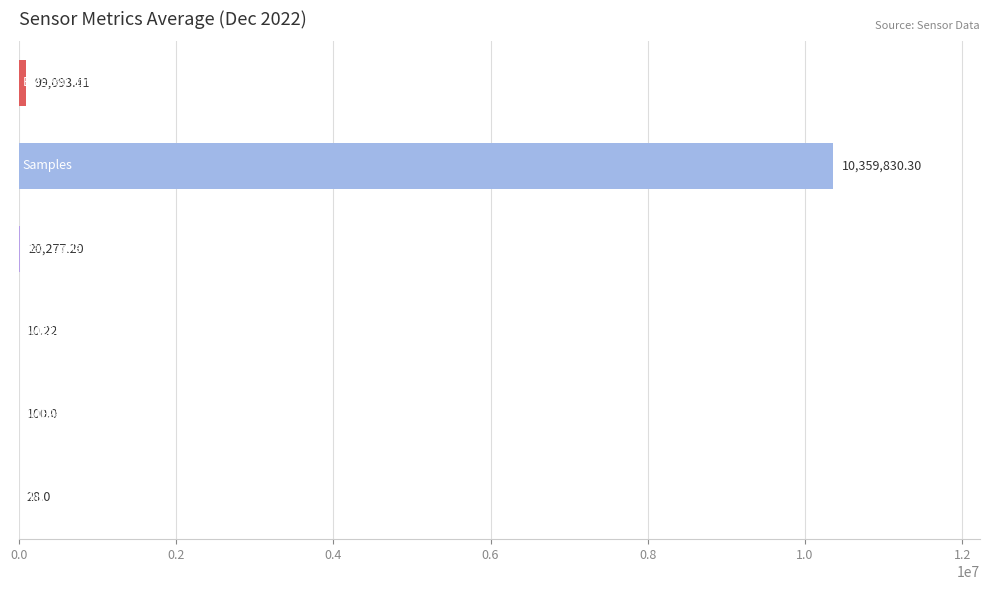

What is the sum of all values?

10479339.1